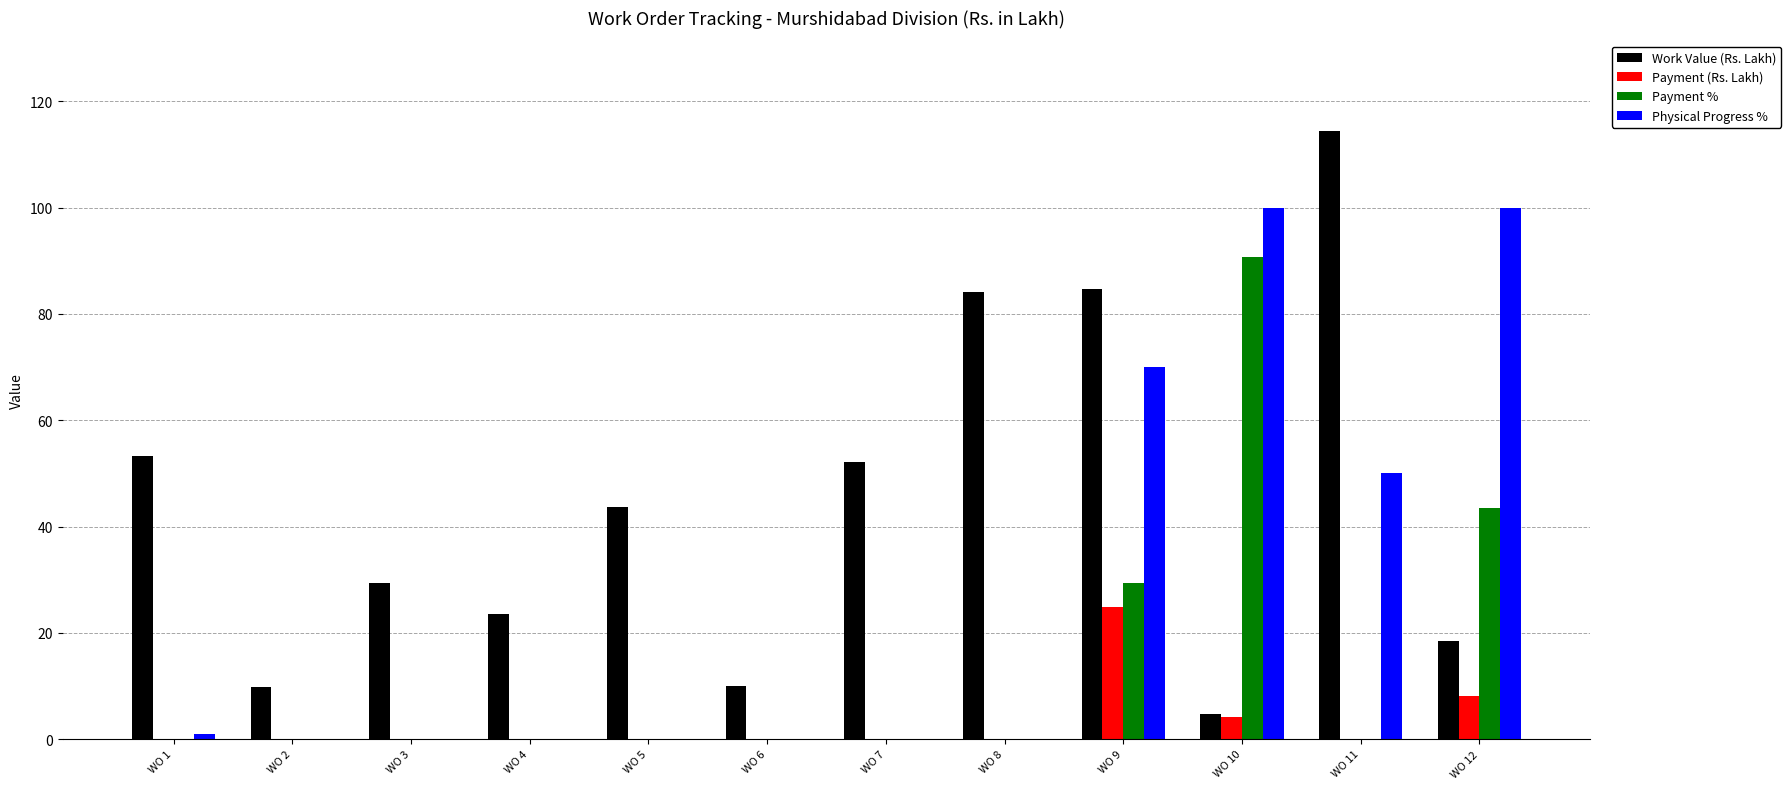

What is the sum of all Physical Progress % values?

321.0